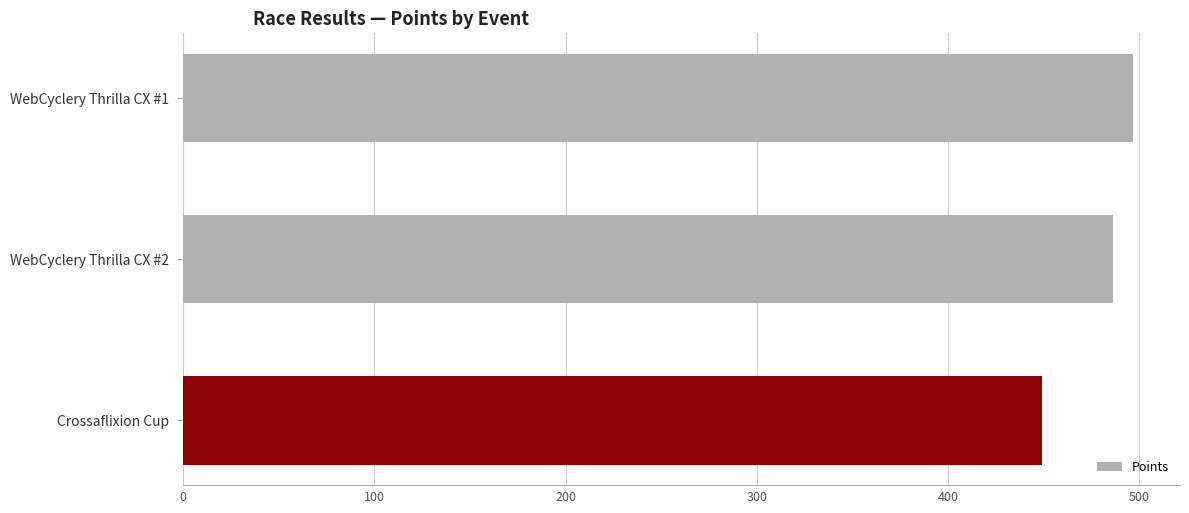

What is the difference between the maximum and minimum values?

47.2